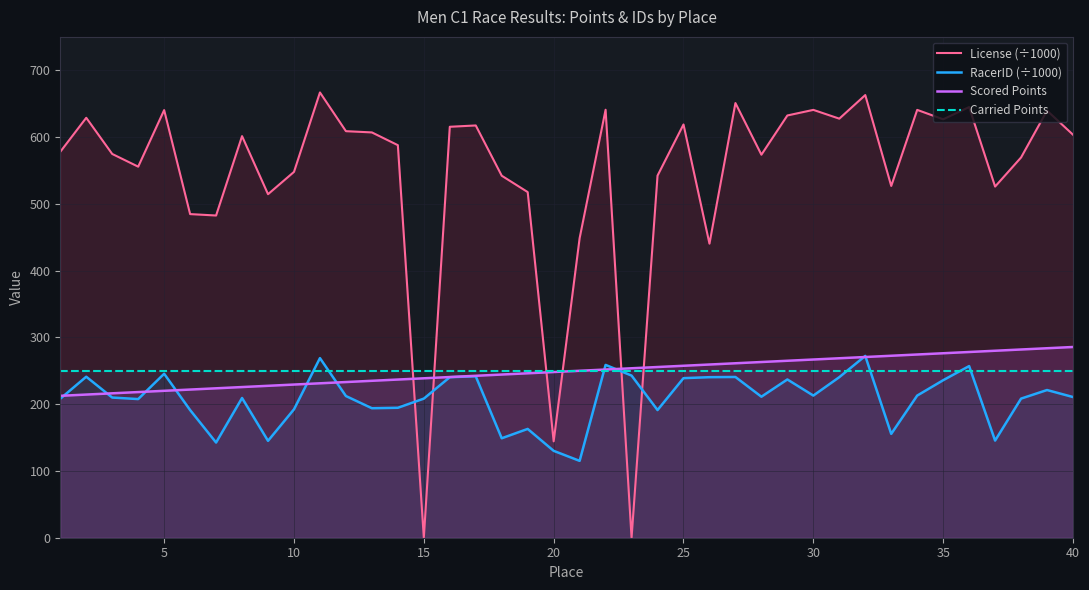

Rank the series at 40 from highest to lowest value.

License (÷1000), Scored Points, Carried Points, RacerID (÷1000)